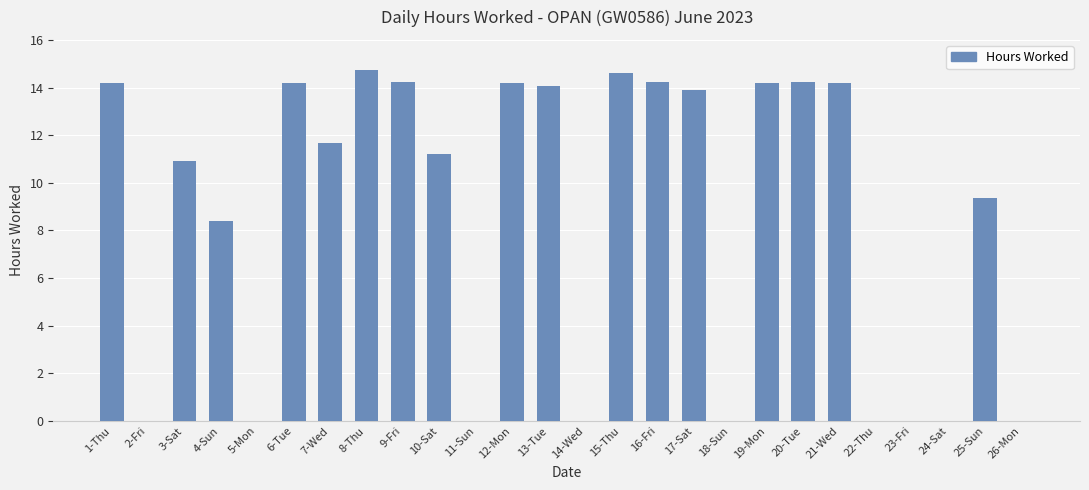

True or false: the data shows 9.3 at 25-Sun.

True